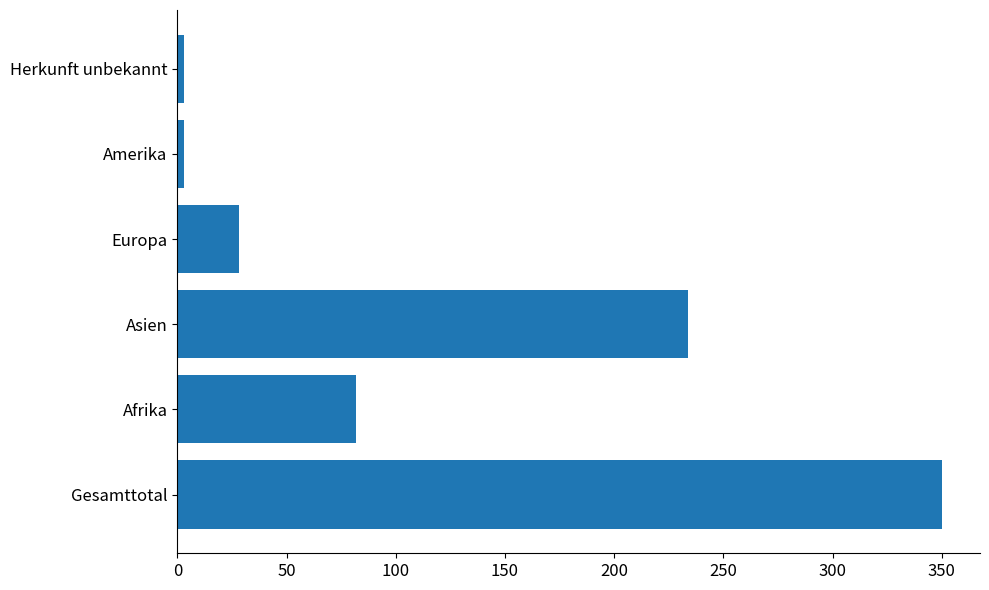

Between Asien and Gesamttotal, which is larger?

Gesamttotal